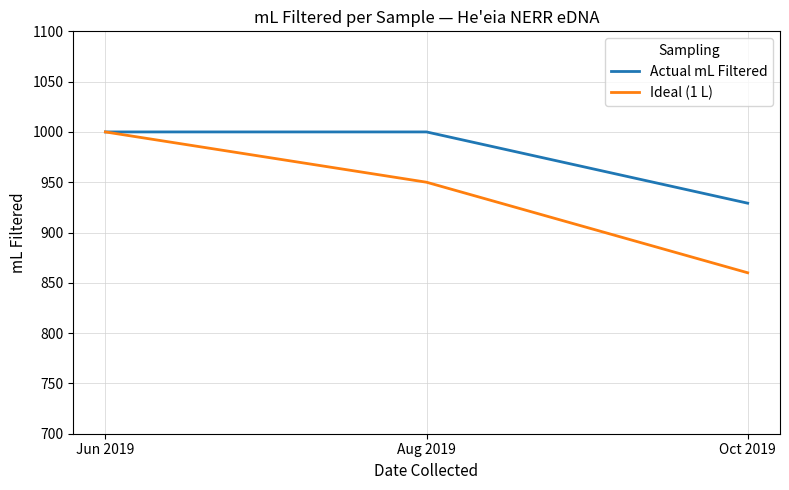

What is the total value across all series at Jun 2019?

2000.0